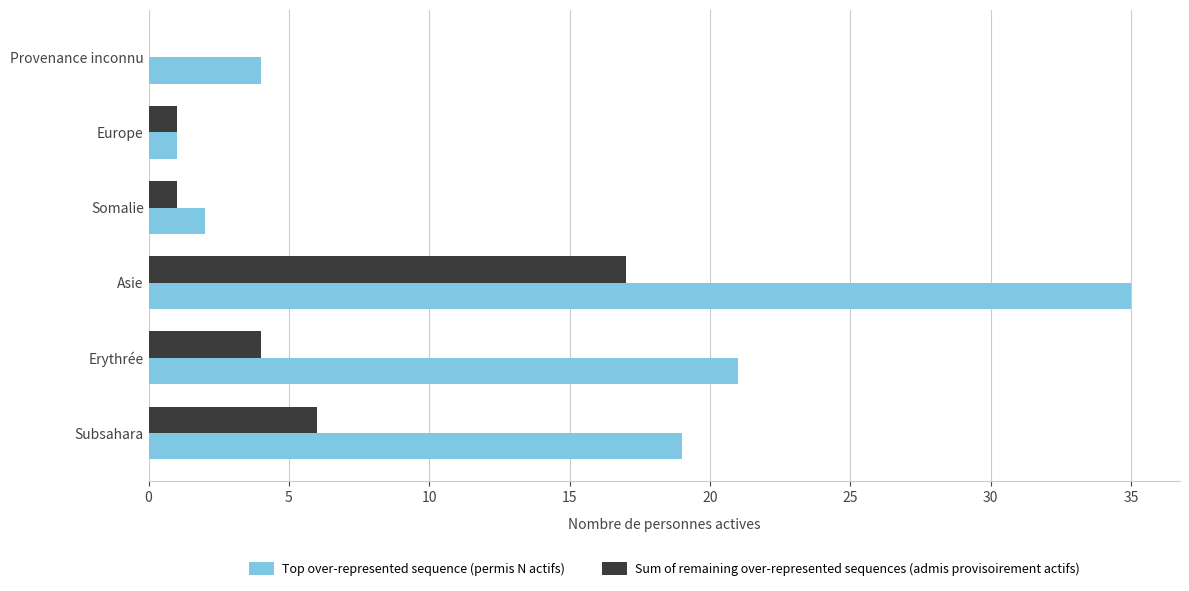

What is the maximum value shown in the chart?

35